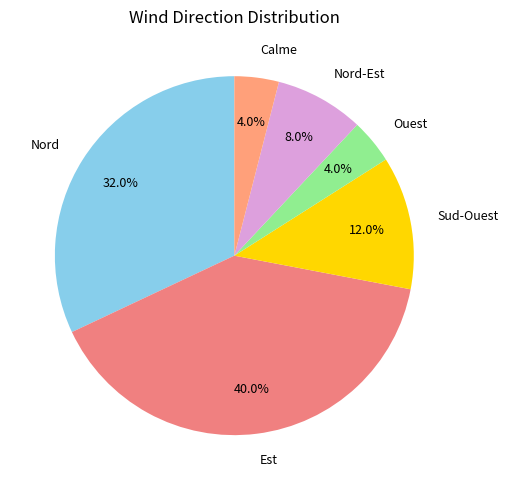

To the nearest percent, what percentage of the pie is Sud-Ouest?

12%